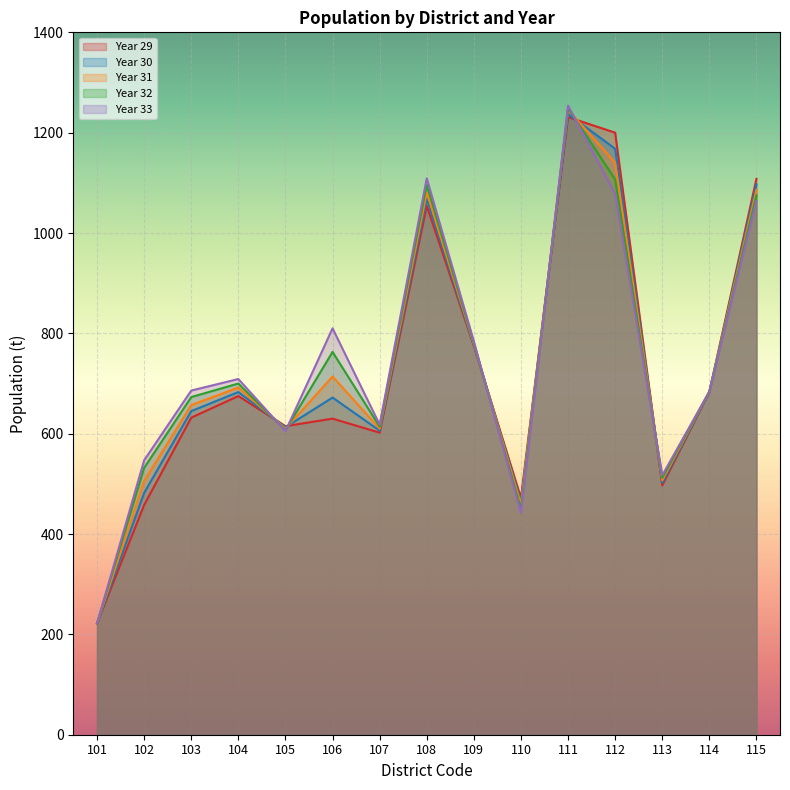

What is the difference between the maximum and minimum values in the Year 31 series?

1024